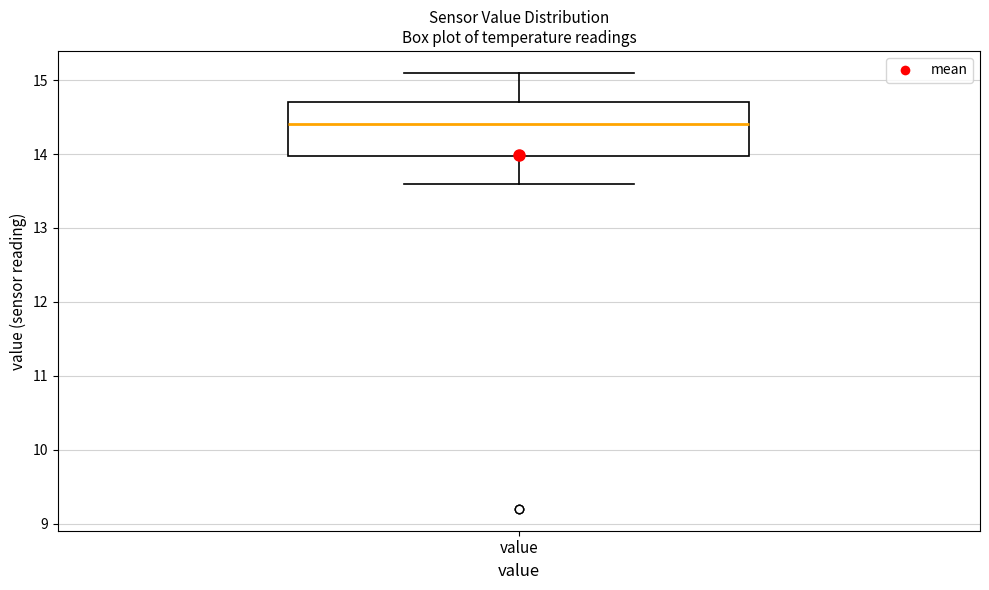

Where is the lower edge of the box for value on the y-axis? The values are not printed on the chart, so give them approximately, as read against the axis.

14.0